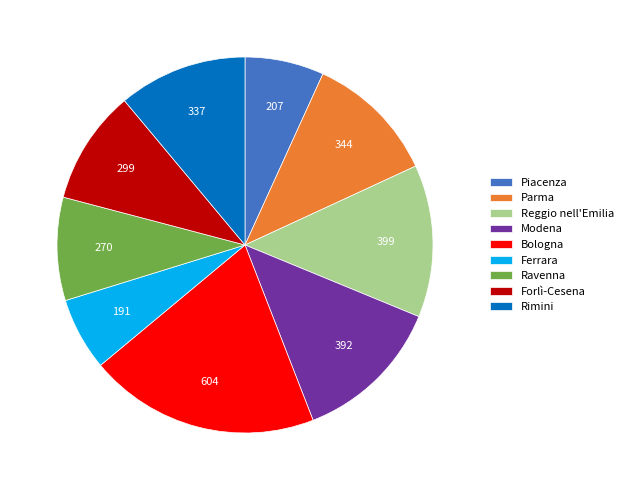

Is there any slice that represents more than half of the pie?

No